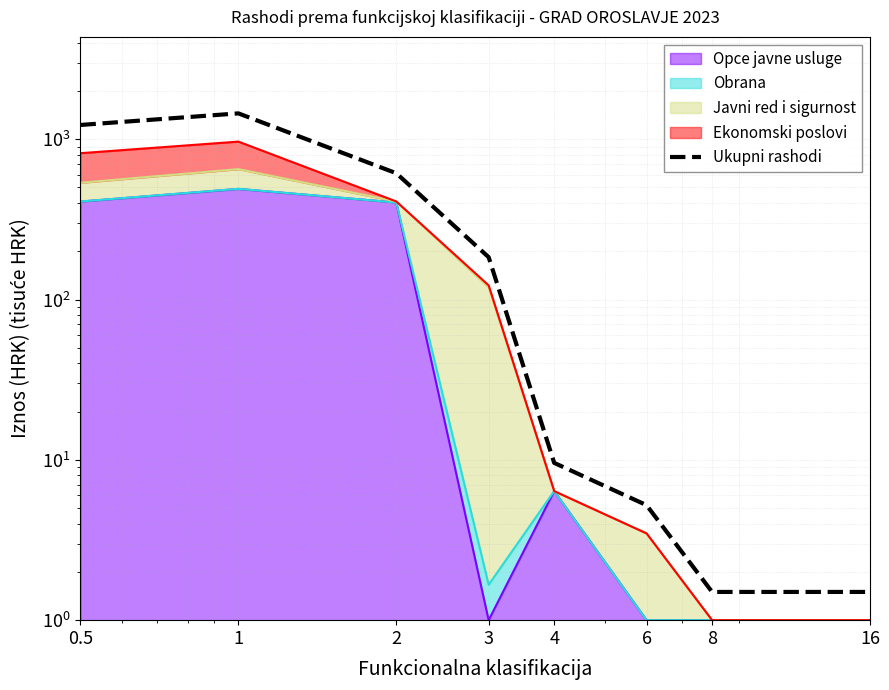

The chart shows a value of 2173.5 at 1. True or false?

False